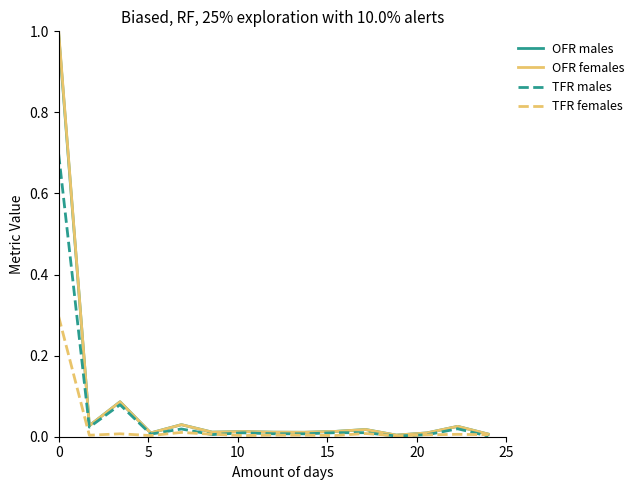

Which series has the widest spread of values?

OFR females